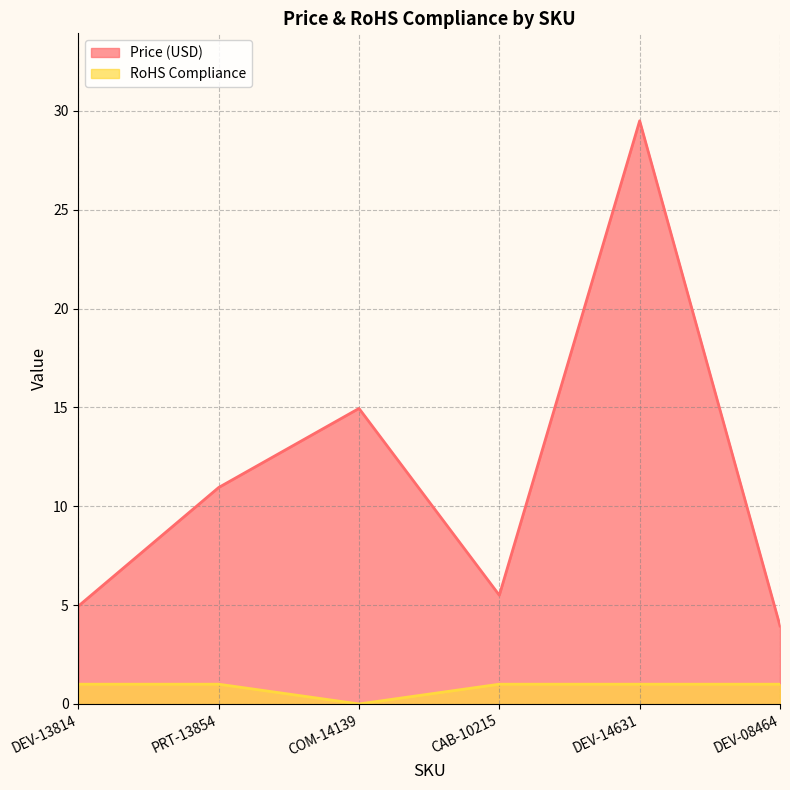

At which category is the sum across all series the highest?

DEV-14631